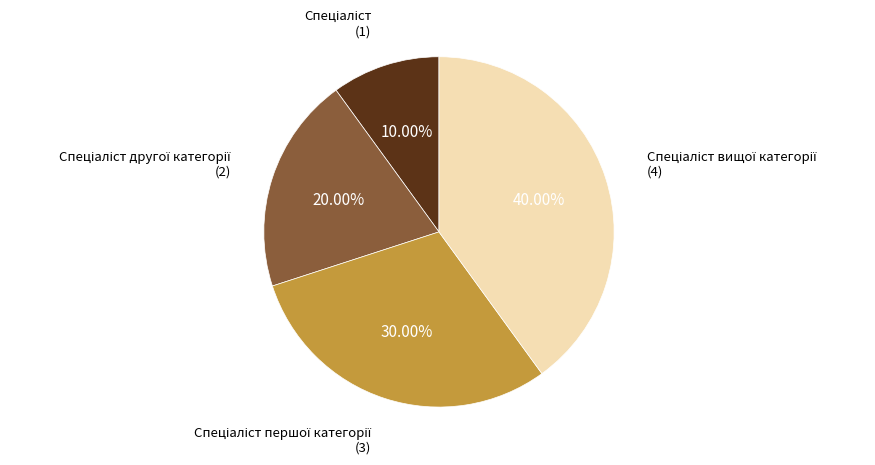

Does any single category account for the majority?

No